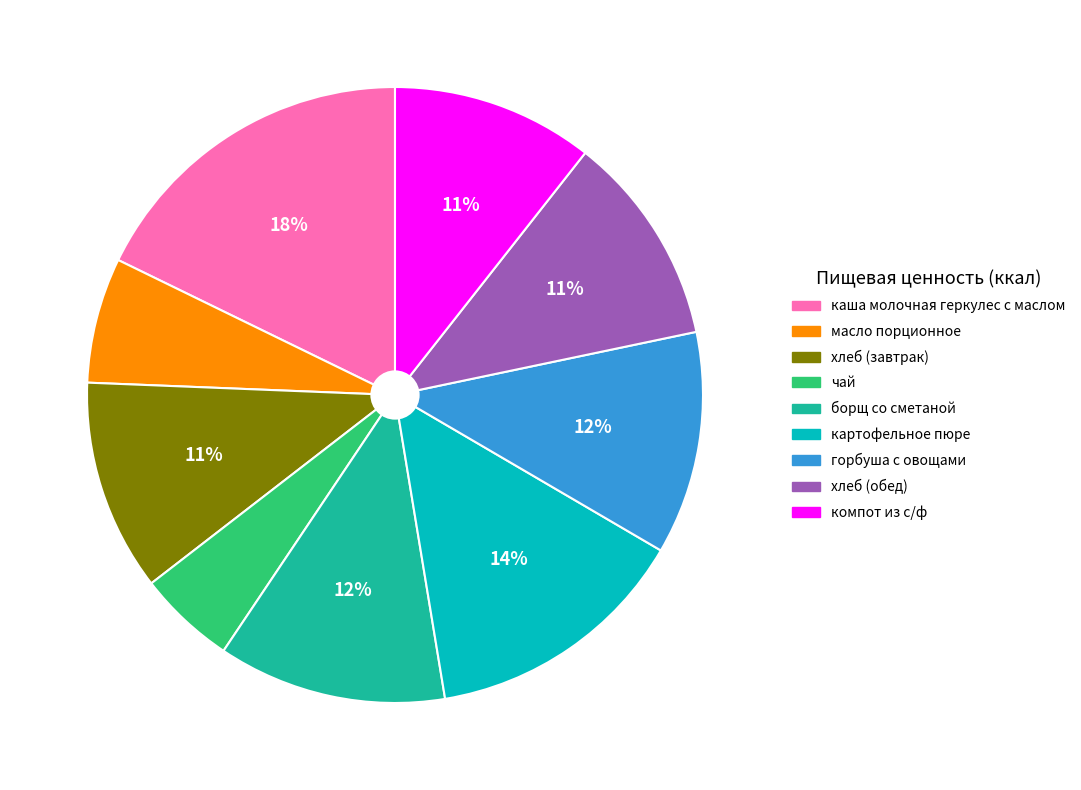

Approximately how many times larger is the value at масло порционное compared to хлеб (обед)?

0.6